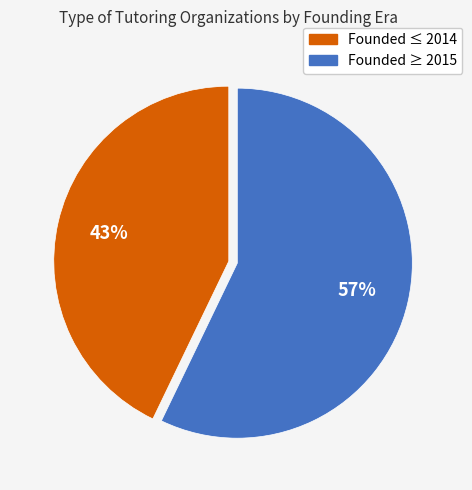

Count the number of slices in the pie.

2